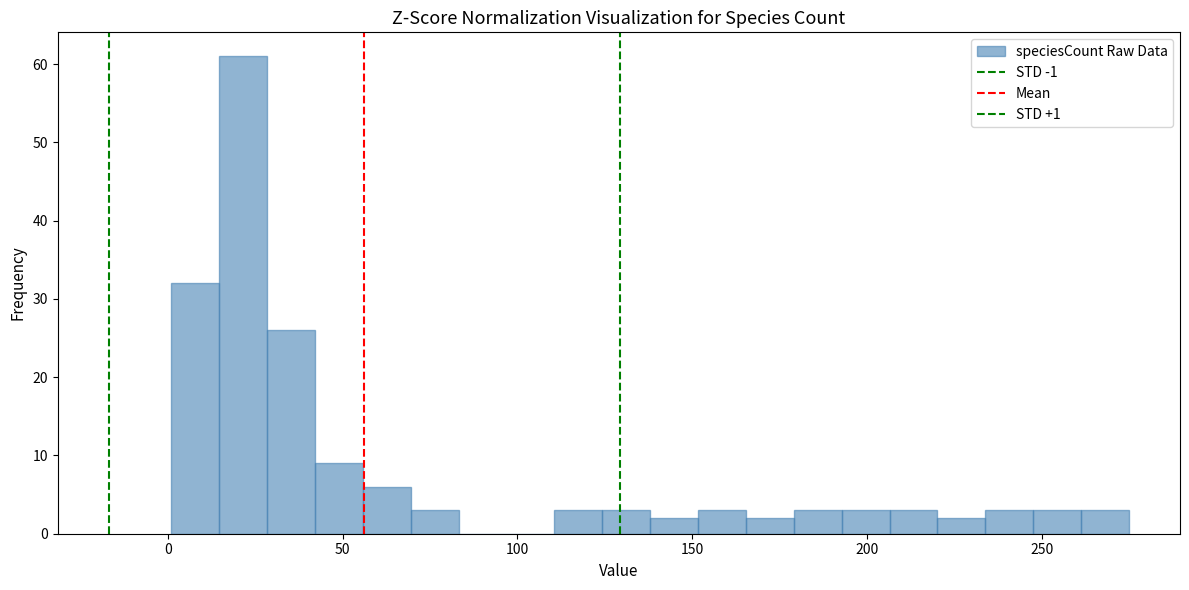

Around what value on the x-axis is the tallest bar? Give the approximate position of its centre, as read against the axis.

20